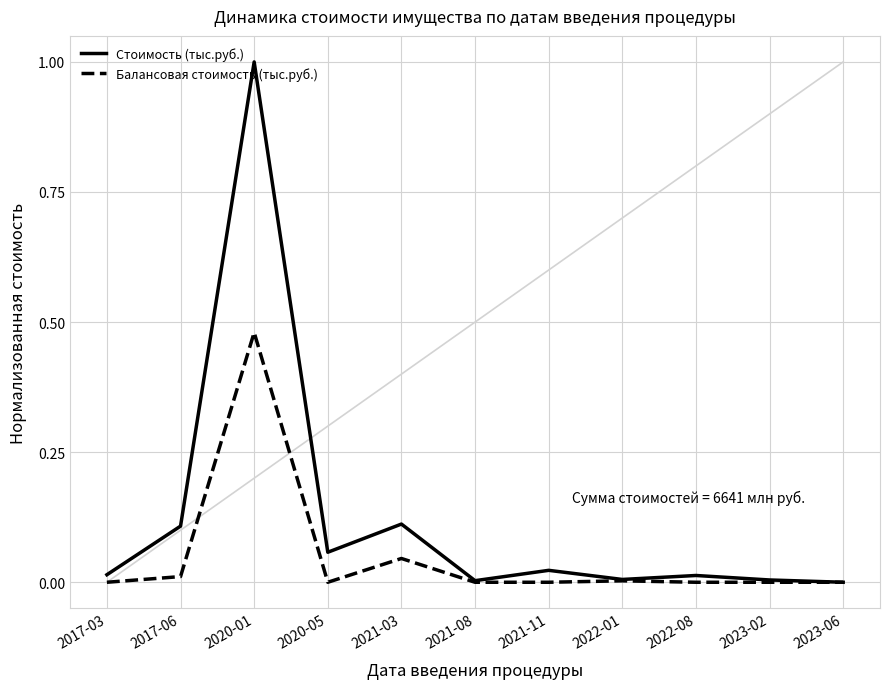

What is the maximum value for Стоимость (тыс.руб.)?

1.0